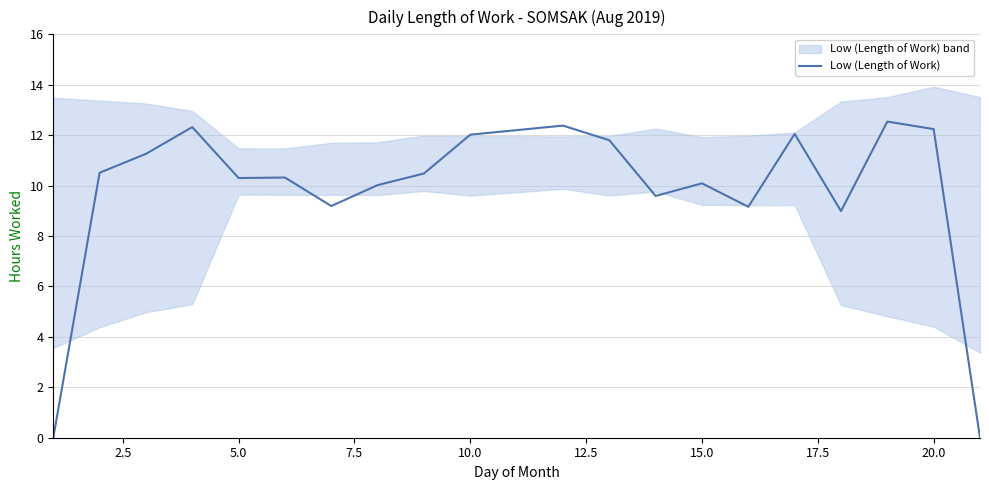

How many values are below 10?

6